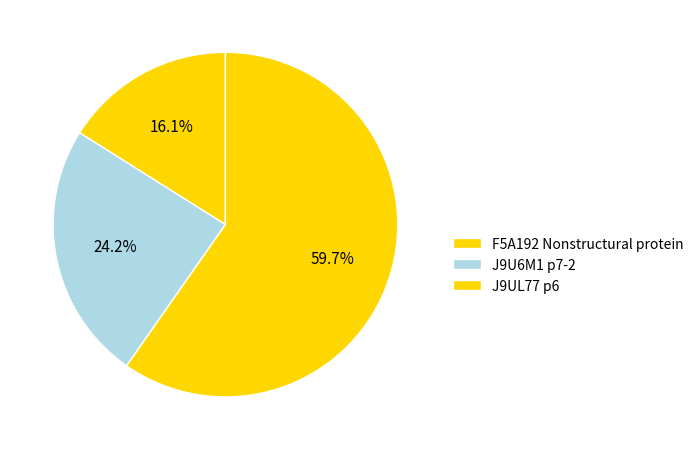

Is the sum of J9U6M1 p7-2 and J9UL77 p6 greater than half?

Yes